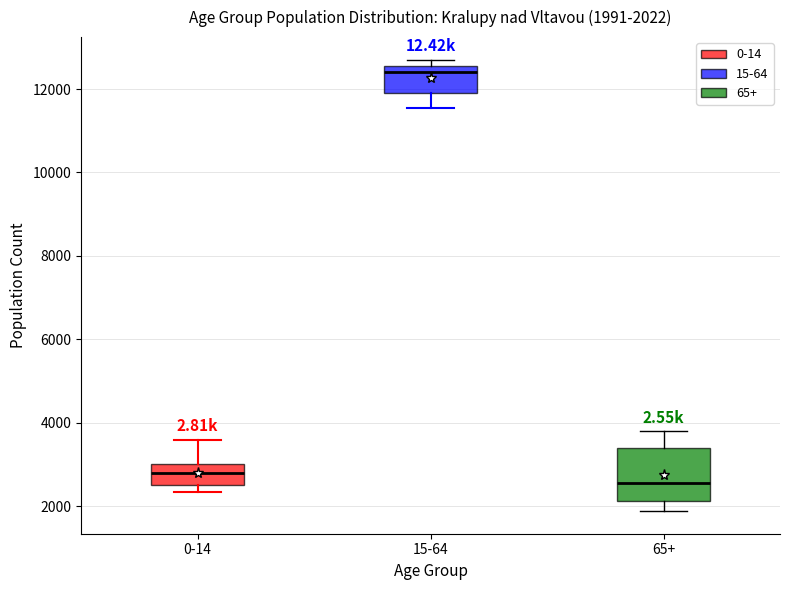

Comparing the boxes themselves (not the whiskers), which one is the tallest?

65+